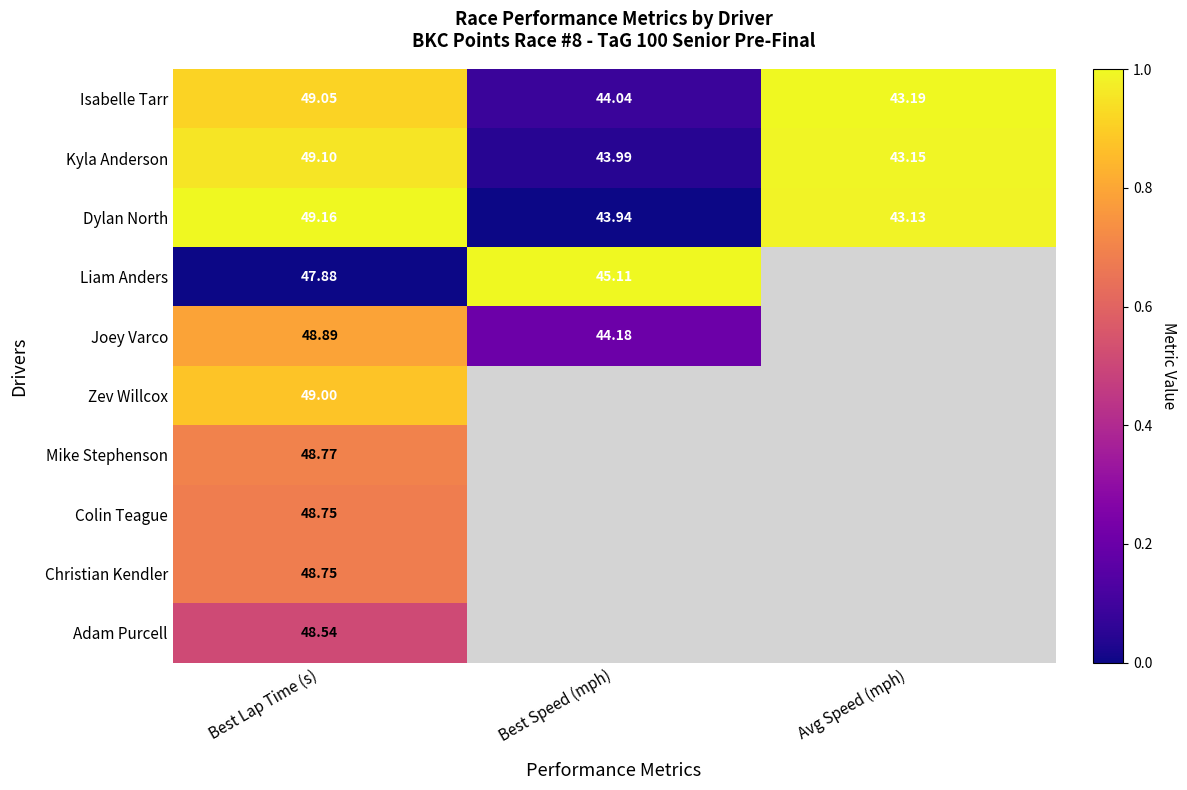

Which label corresponds to the smallest value in the chart?

Best Speed (mph)